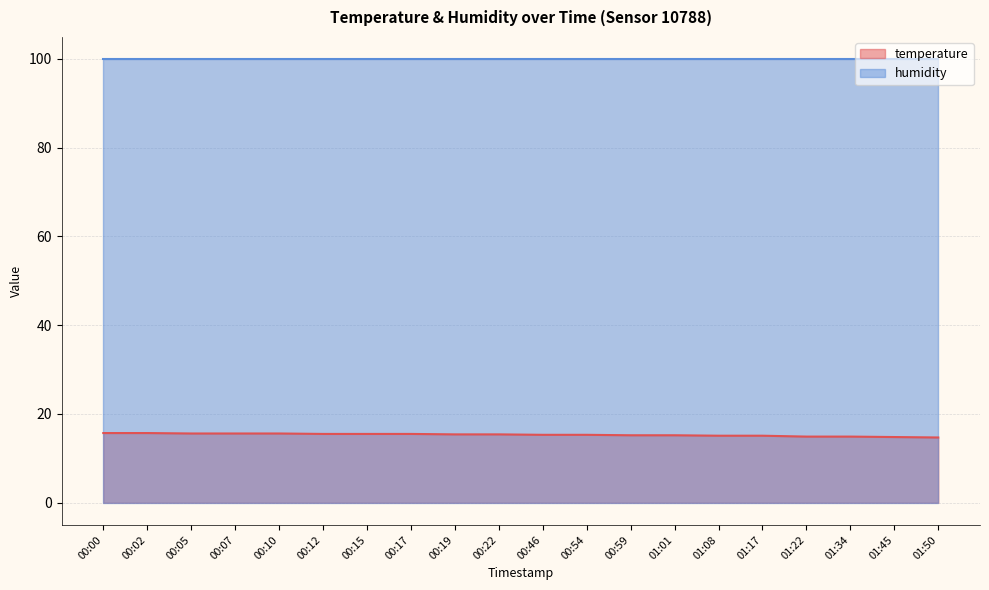

Approximately how many times larger is the value at 00:19 compared to 00:05?

1.0